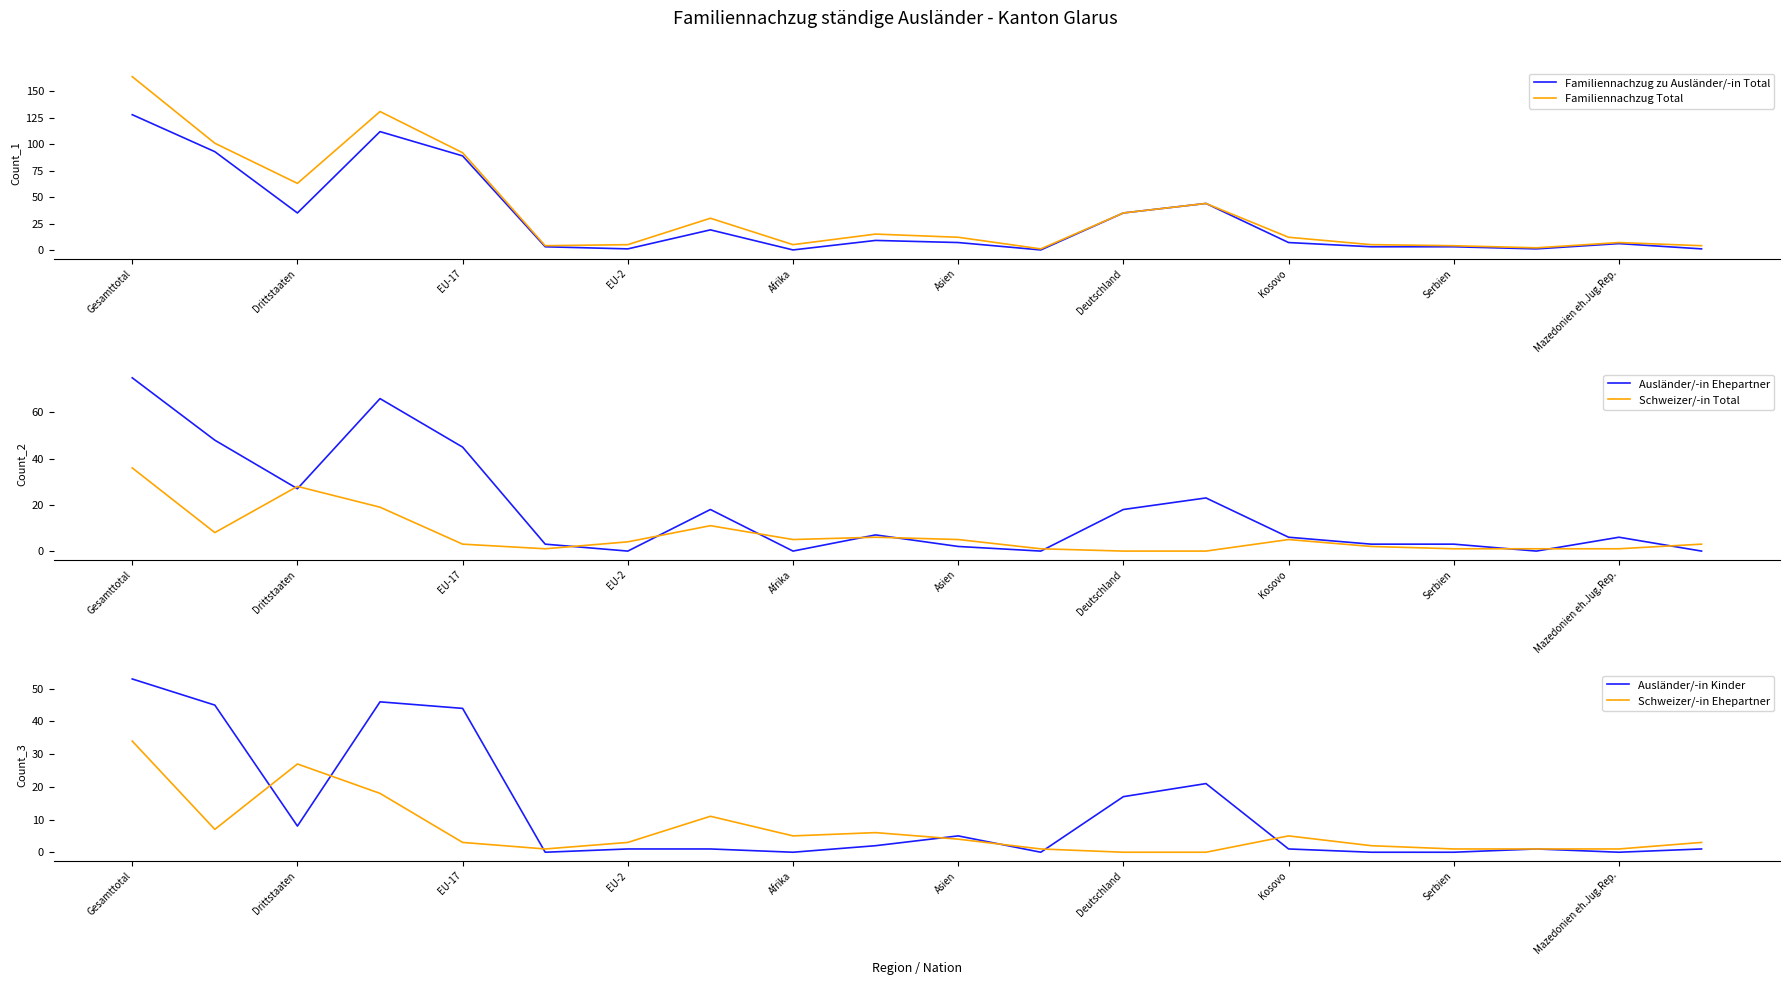

Reading left to right, extract all data points from this chart.

Familiennachzug zu Ausländer/-in Total: 128	93	35	112	89	3	1	19	0	9	7	0	35	44	7	3	3	1	6	1
Familiennachzug Total: 164	101	63	131	92	4	5	30	5	15	12	1	35	44	12	5	4	2	7	4
Ausländer/-in Ehepartner: 75	48	27	66	45	3	0	18	0	7	2	0	18	23	6	3	3	0	6	0
Schweizer/-in Total: 36	8	28	19	3	1	4	11	5	6	5	1	0	0	5	2	1	1	1	3
Ausländer/-in Kinder: 53	45	8	46	44	0	1	1	0	2	5	0	17	21	1	0	0	1	0	1
Schweizer/-in Ehepartner: 34	7	27	18	3	1	3	11	5	6	4	1	0	0	5	2	1	1	1	3